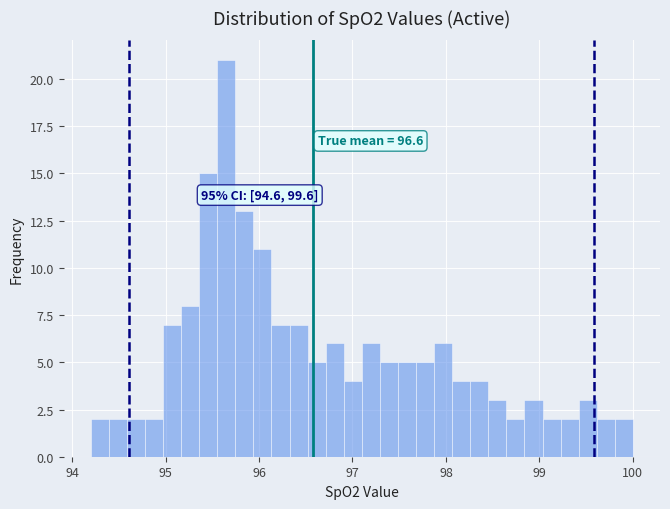

Around what value on the x-axis is the tallest bar? Give the approximate position of its centre, as read against the axis.

95.7